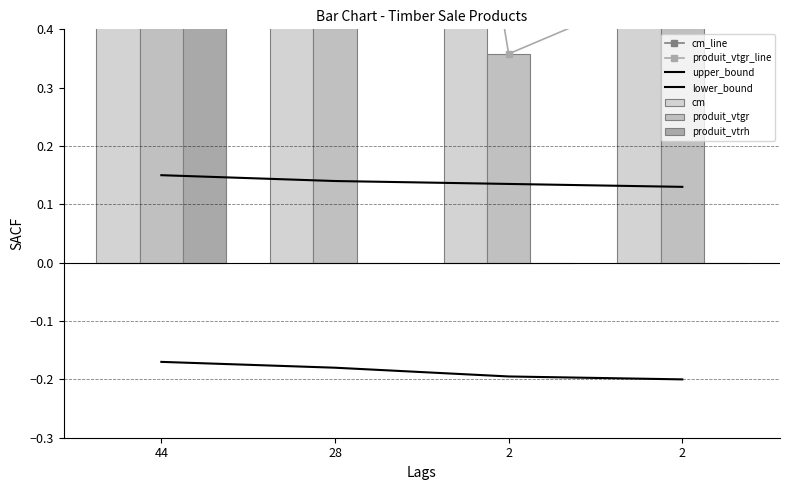

Reading left to right, extract all data points from this chart.

cm: 44=1.0	28=2.0	2=3.0	2=4.0
produit_vtgr: 44=1.2	28=2.1	2=0.4	2=0.5
produit_vtrh: 44=29.0	28=0.0	2=0.0	2=0.0